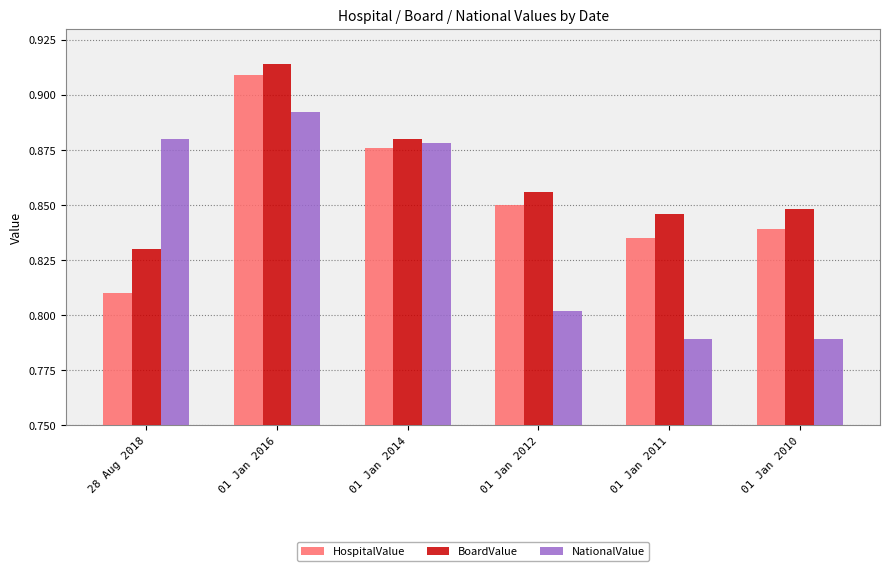

At how many categories does at least one series exceed 0?

6